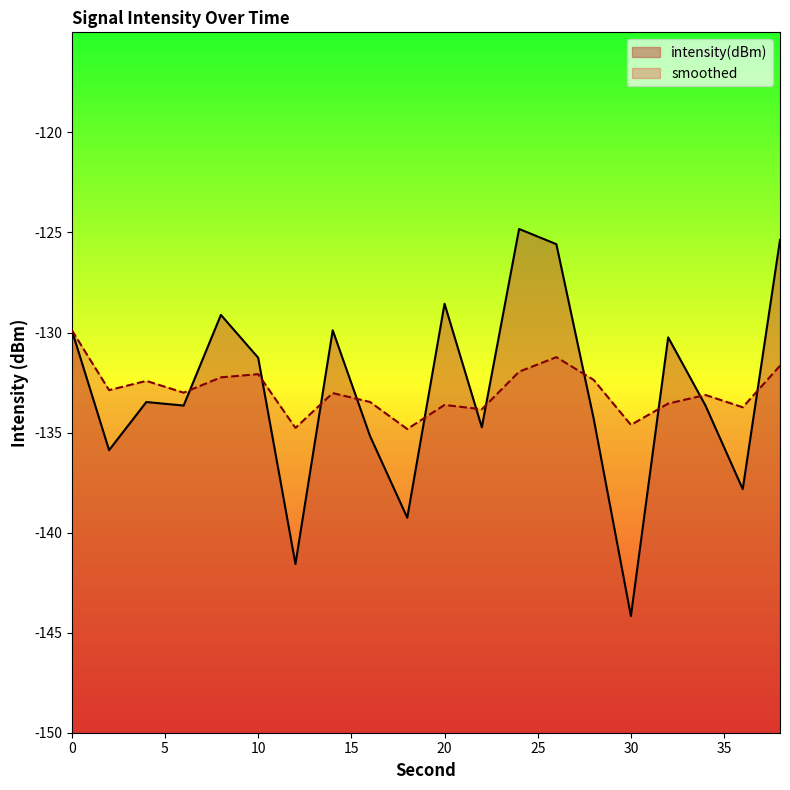

Which has a higher value, 2 or 32?

32